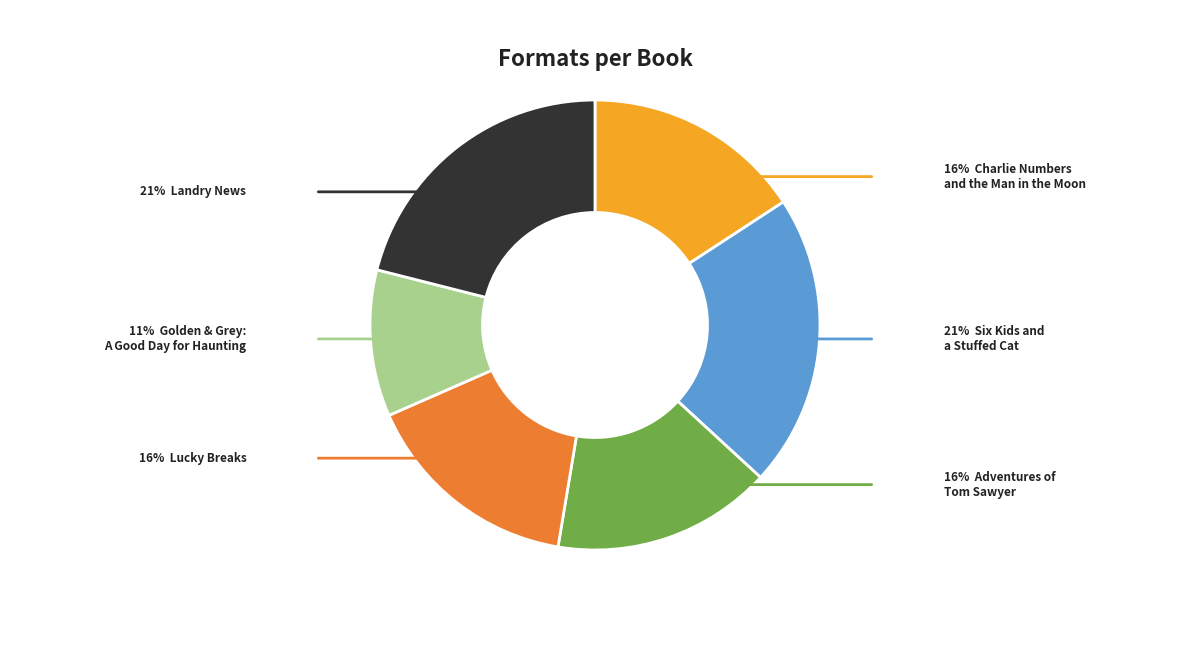

Is there any slice that represents more than half of the pie?

No